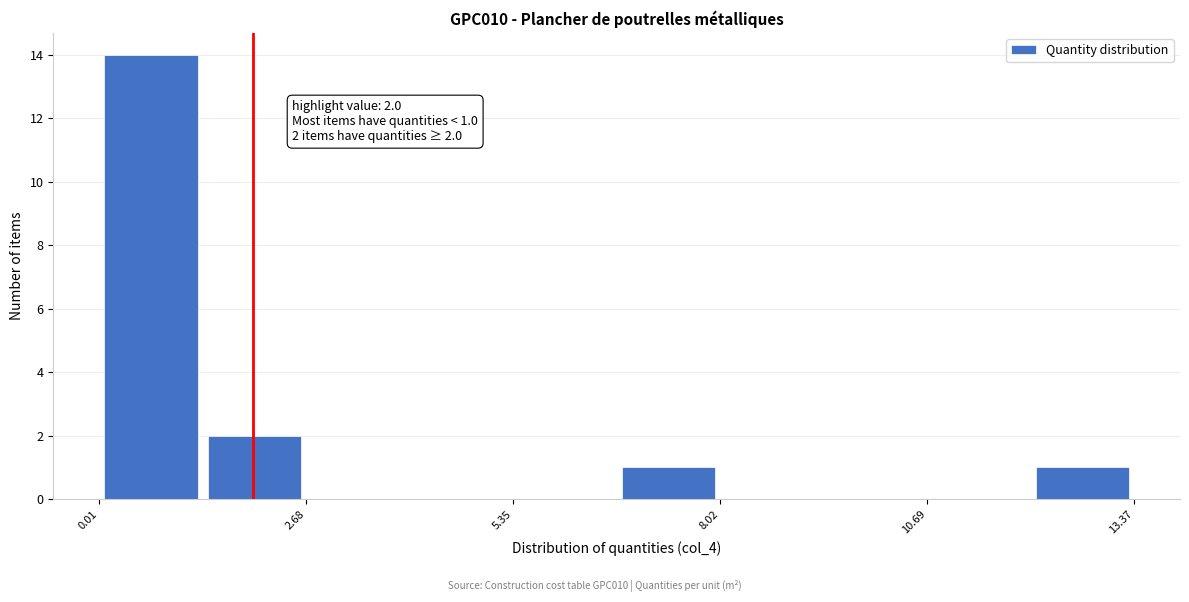

Around what value on the x-axis is the tallest bar? Give the approximate position of its centre, as read against the axis.

0.5